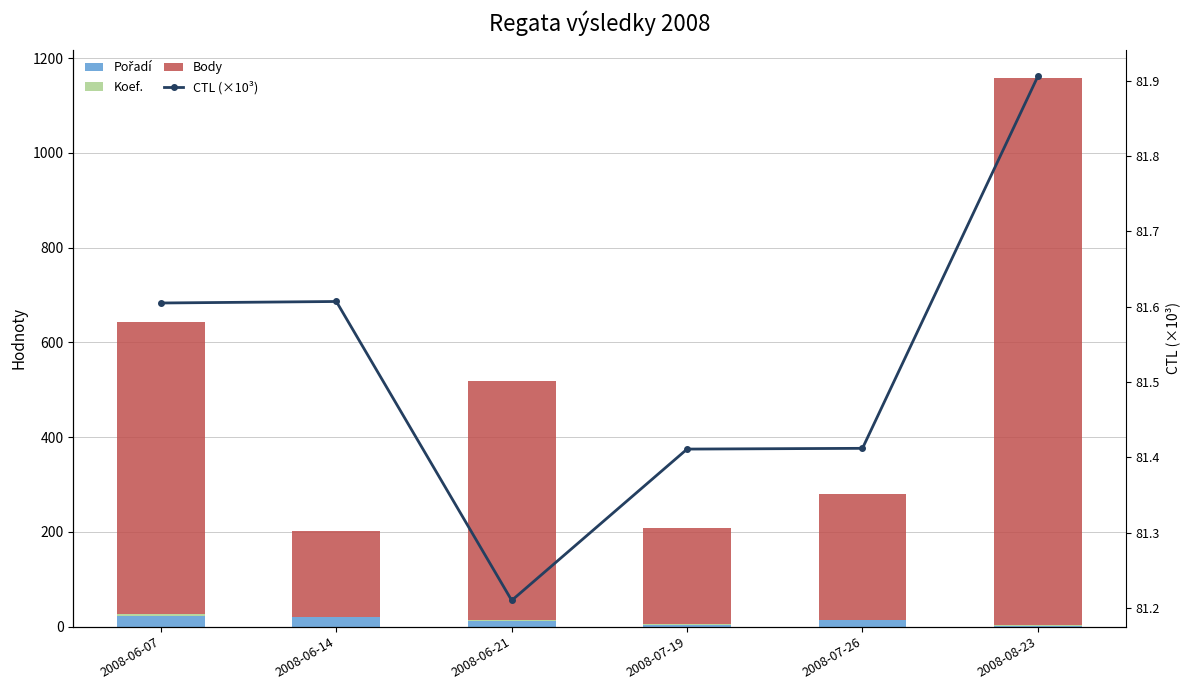

What is the label of the 2nd bar from the left?

2008-06-14